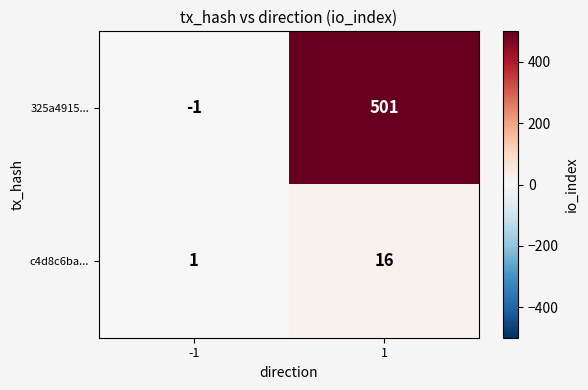

List the series in order of their overall mean, highest first.

325a4915..., c4d8c6ba...